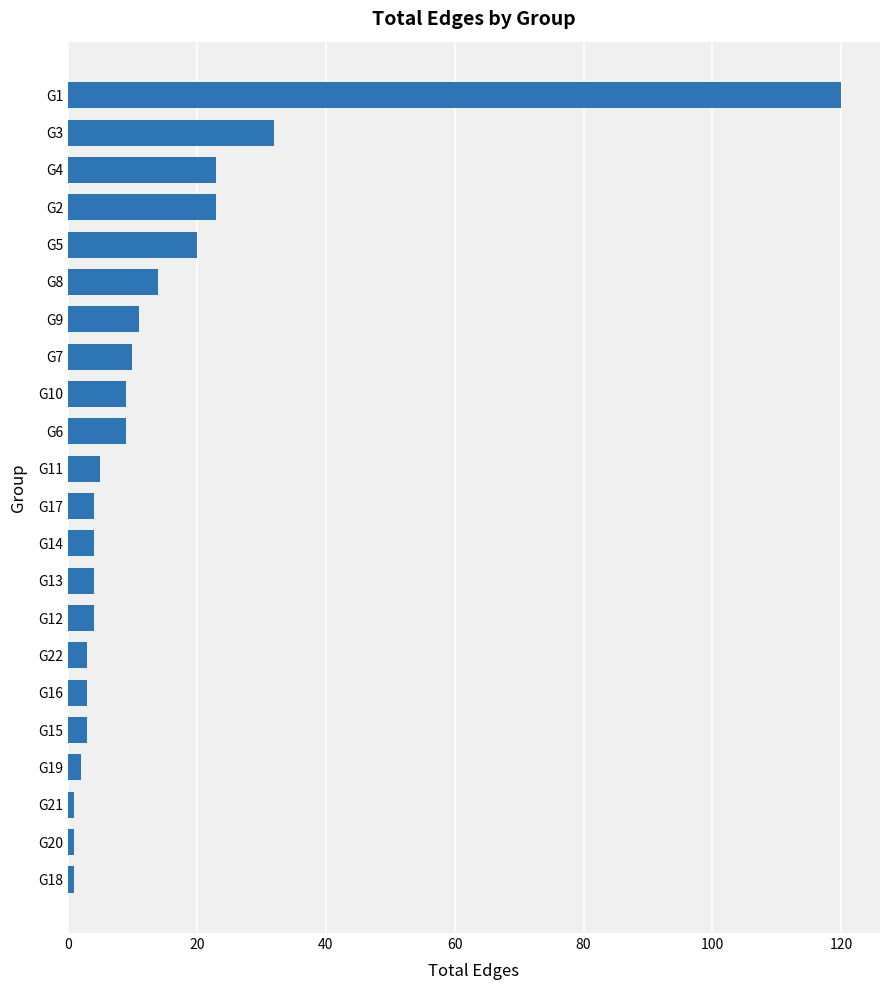

Does the chart contain any negative values?

No